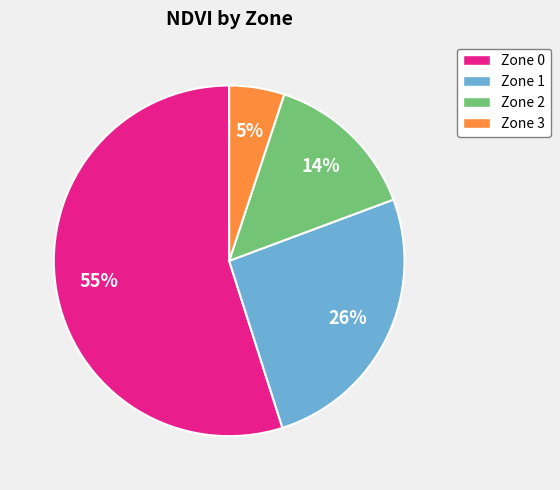

Do Zone 2 and Zone 1 together represent more than half of the pie?

No